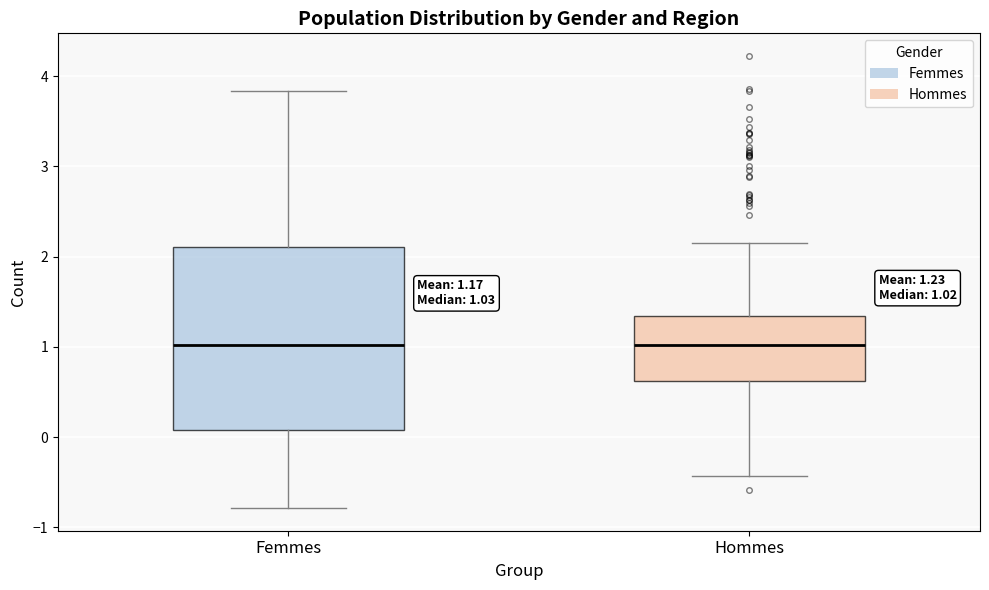

Comparing the boxes themselves (not the whiskers), which one is the tallest?

Femmes